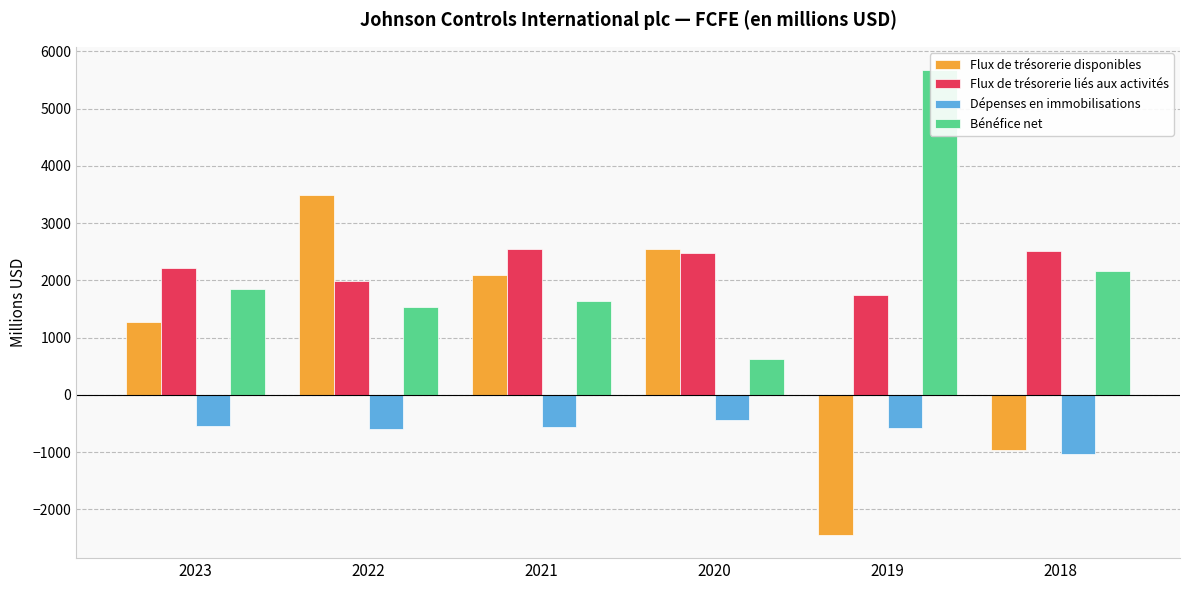

List the series in order of their peak value, lowest first.

Dépenses en immobilisations, Flux de trésorerie liés aux activités, Flux de trésorerie disponibles, Bénéfice net